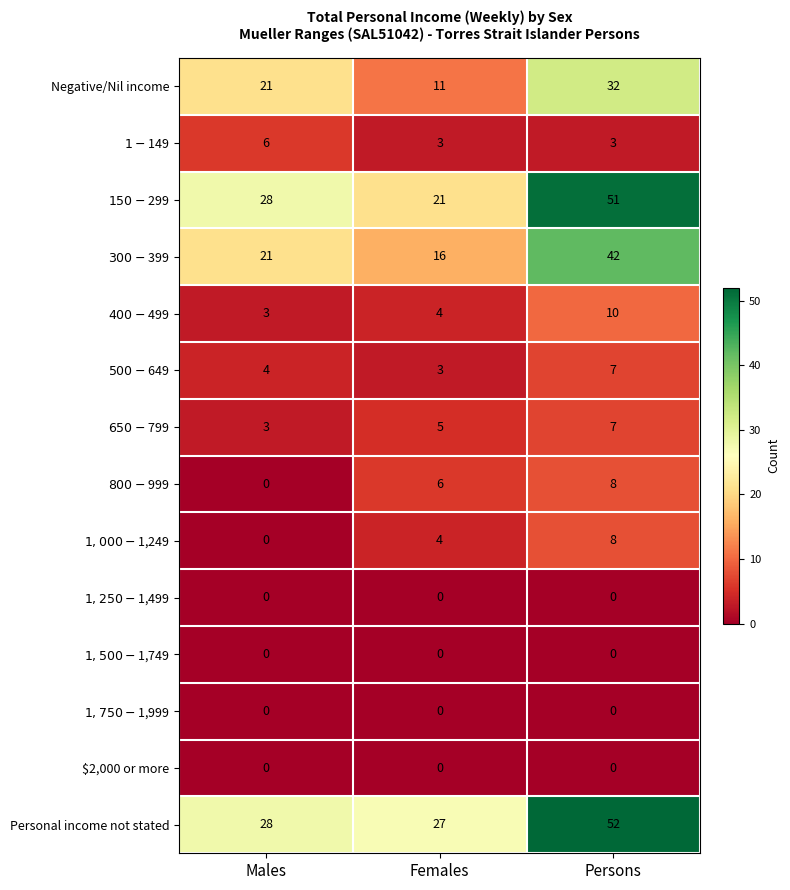

Is it true that $2,000 or more equals 0 at Males?

True